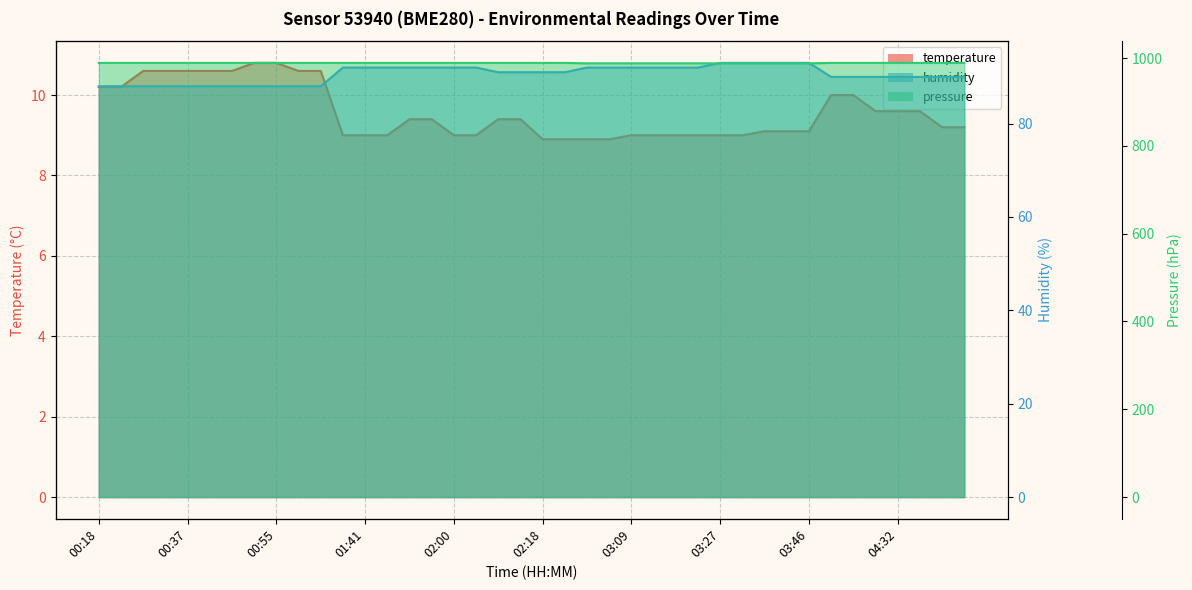

What is the label of the 18th point from the right?

03:00